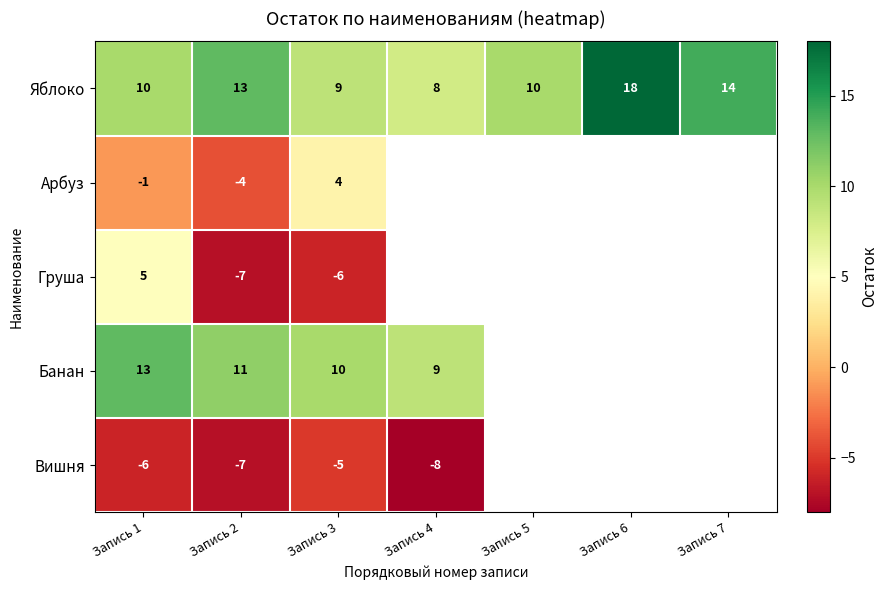

What is the sum of the Яблоко values at Запись 2 and Запись 4?

21